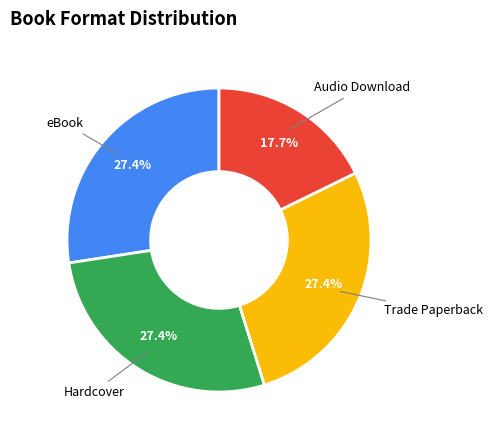

Is there a majority slice in this chart?

No